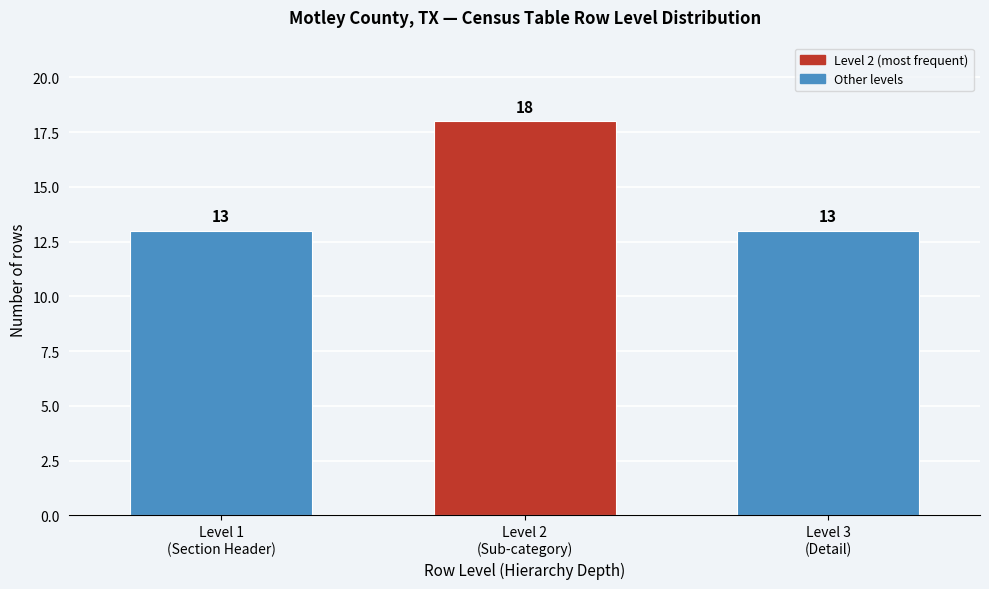

Reading left to right, extract all data points from this chart.

13	18	13